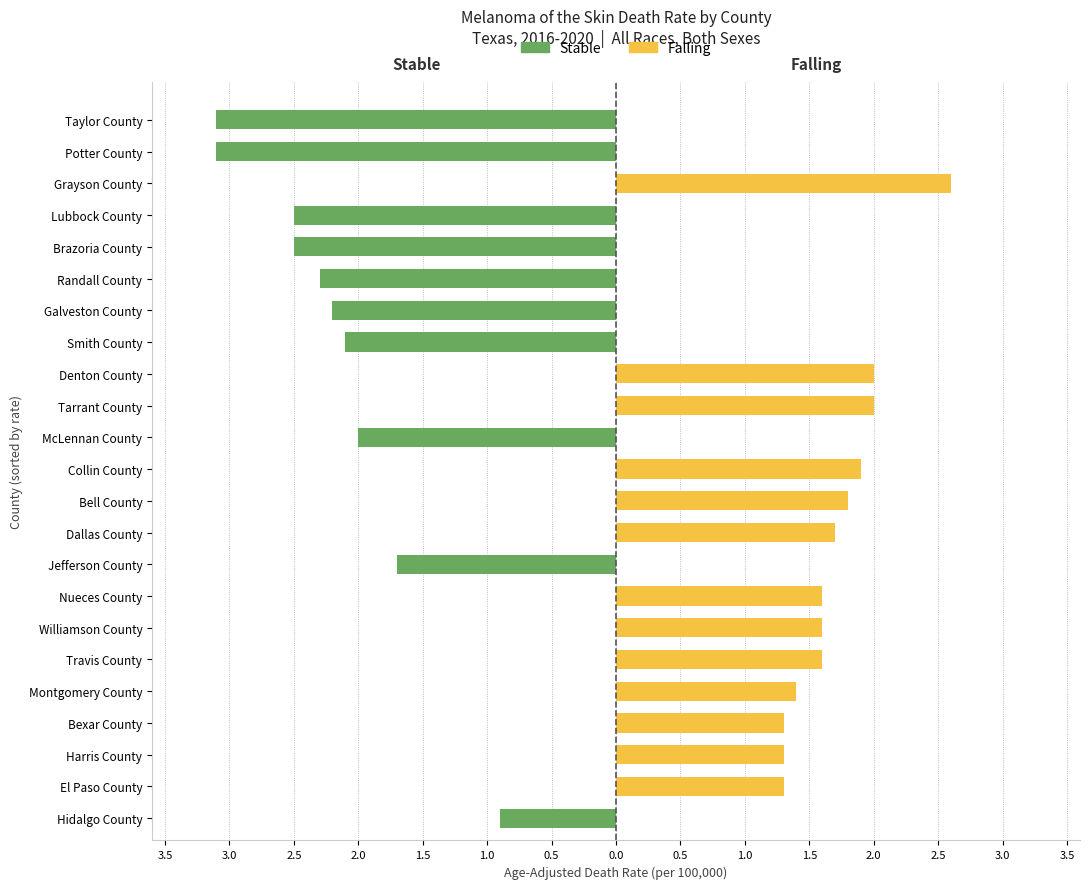

What is the value of the Stable bar at the 22nd from the left?

-3.1